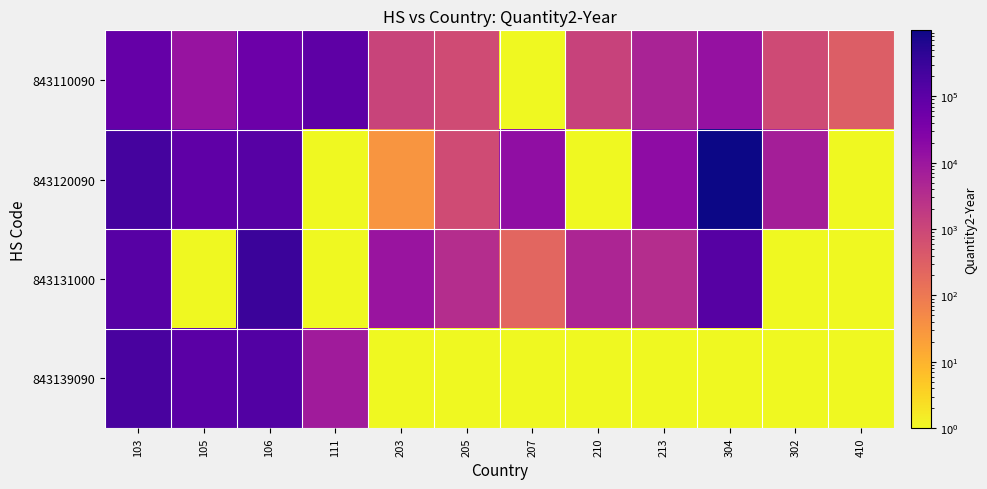

What is the total value across all series at 210?

5946.0